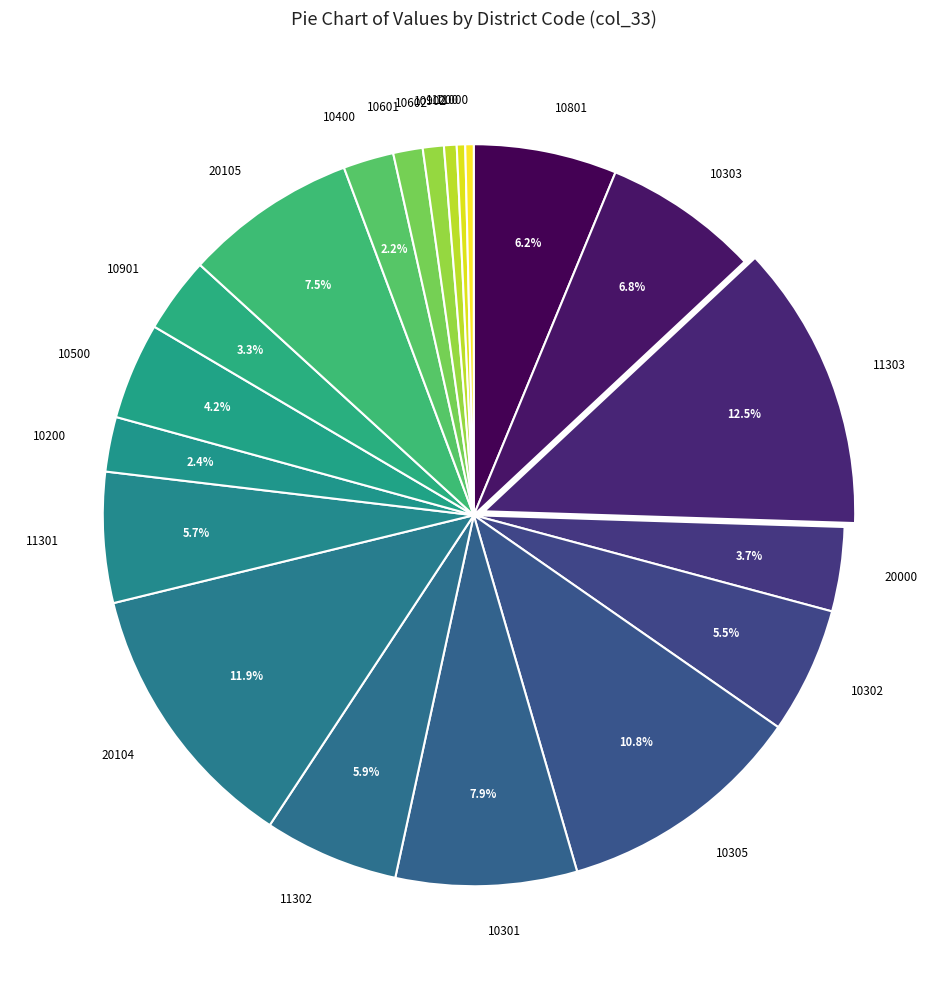

Is there any slice that represents more than half of the pie?

No